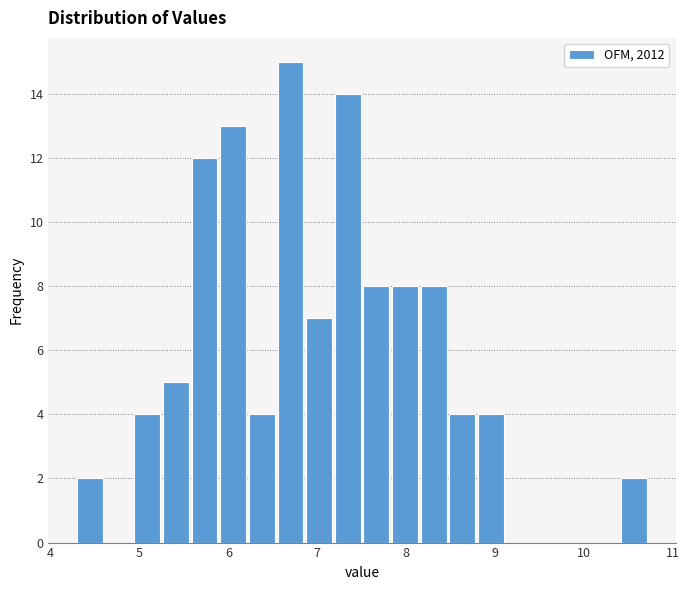

Read against the x-axis, roughly where is the centre of the tallest bar?

6.7